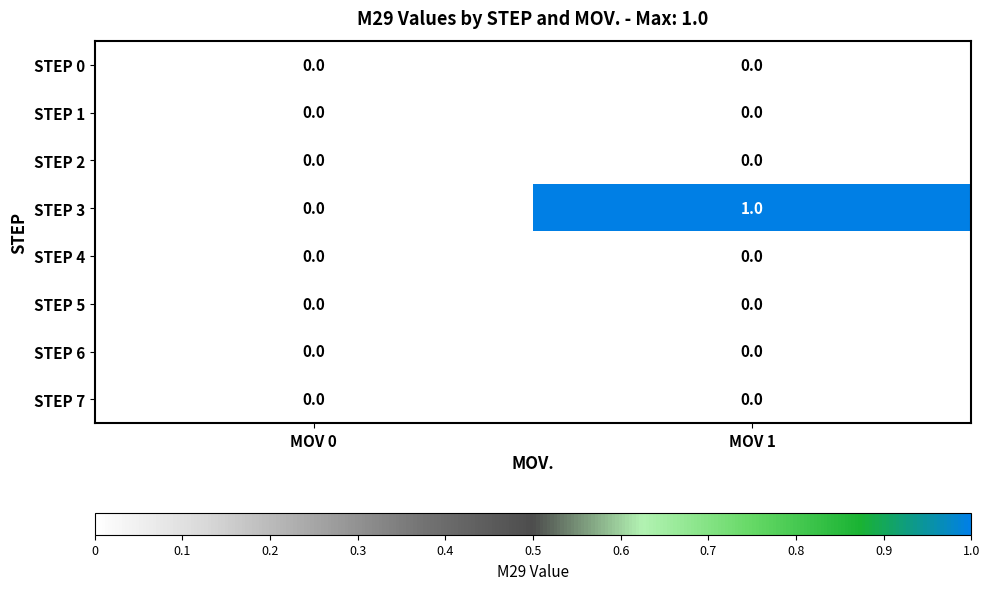

True or false: STEP 6 has a value of 0 at MOV 0.

True